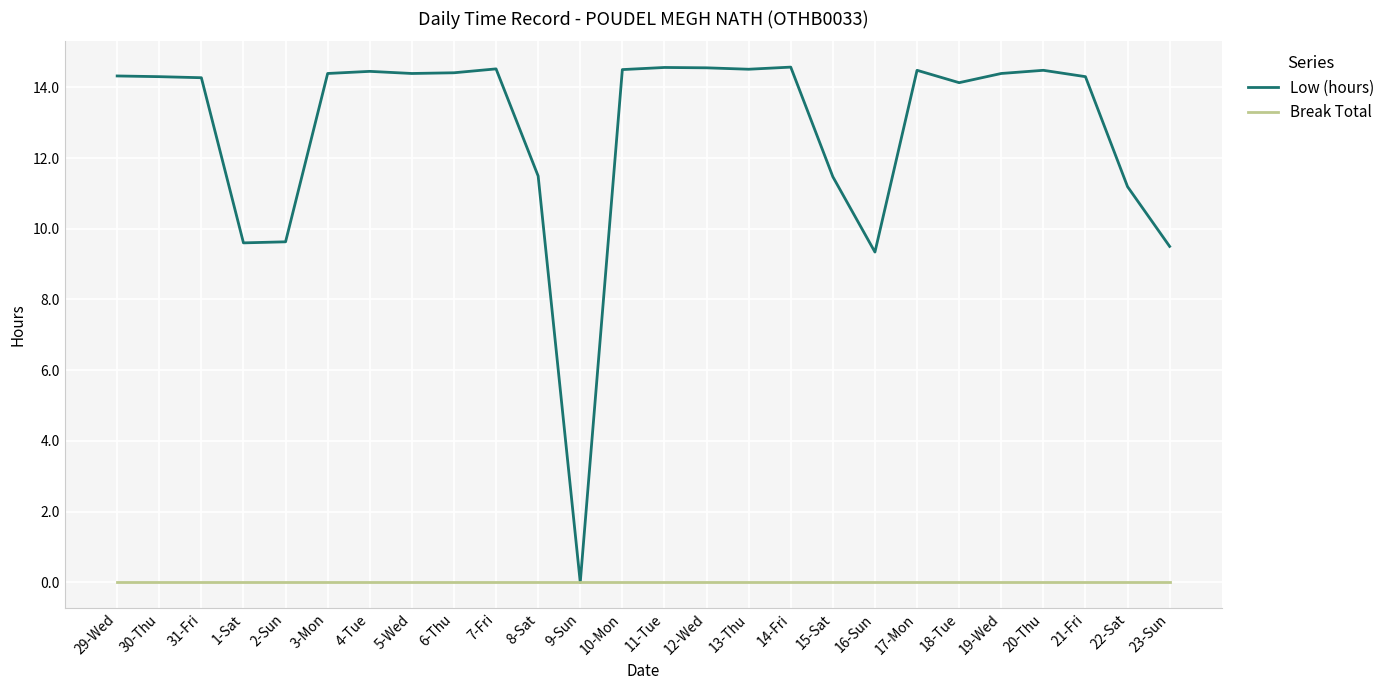

True or false: Break Total has a value of 0.0 at 19-Wed.

True